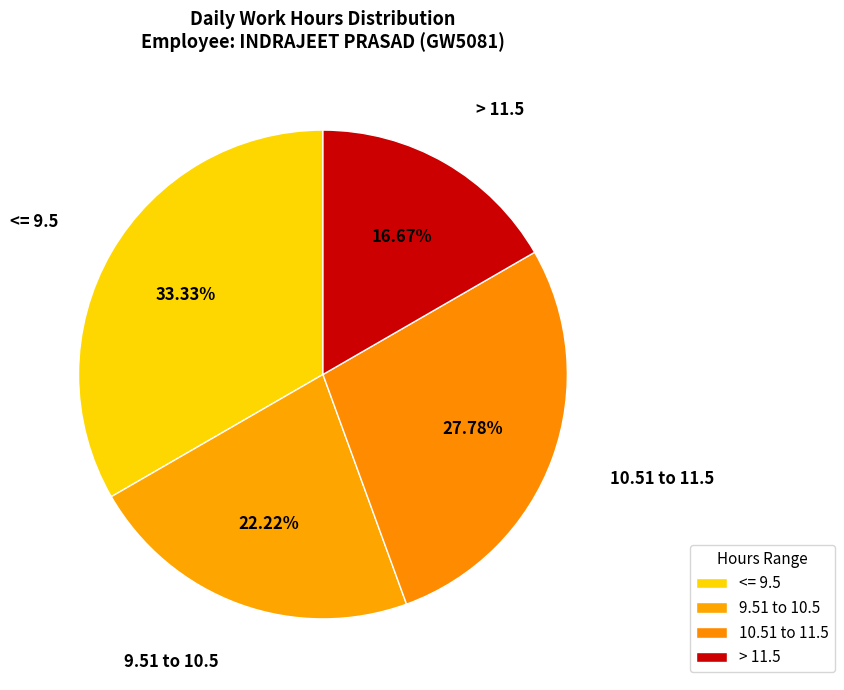

How many segments does this pie chart have?

4